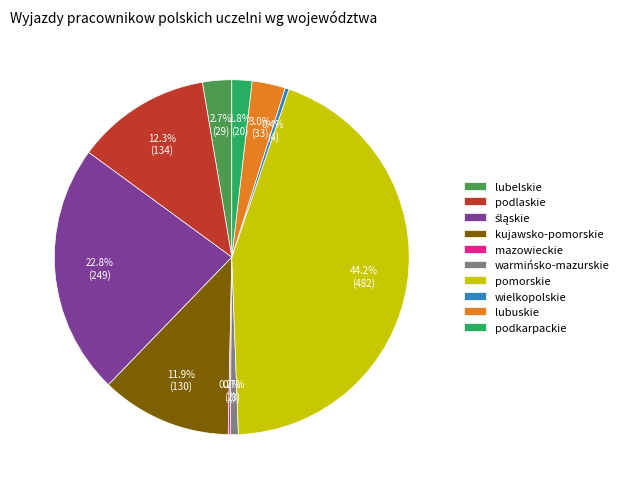

What percentage do kujawsko-pomorskie and lubuskie together represent?

14.9%